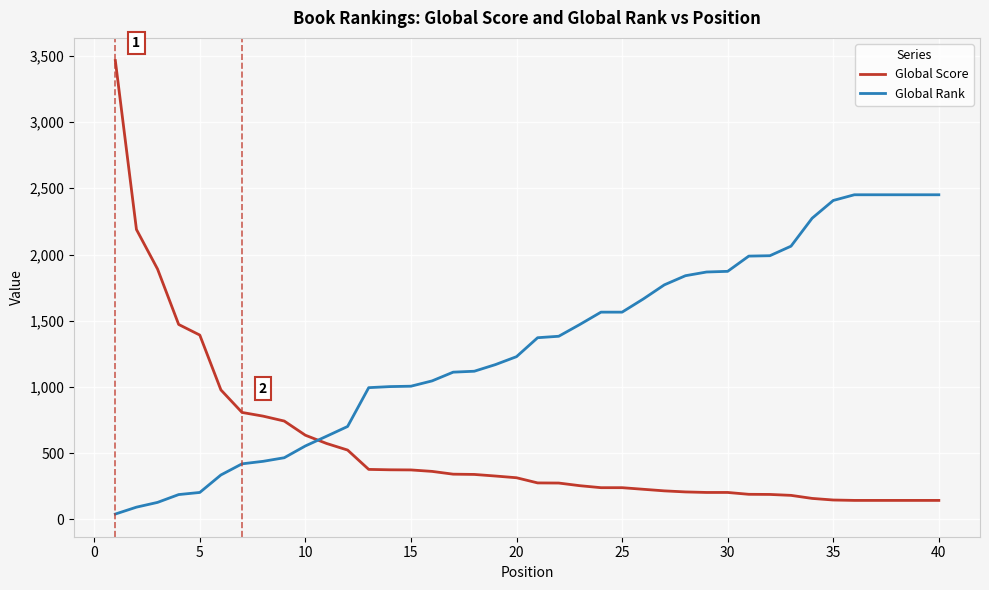

List the series in order of their peak value, lowest first.

Global Rank, Global Score